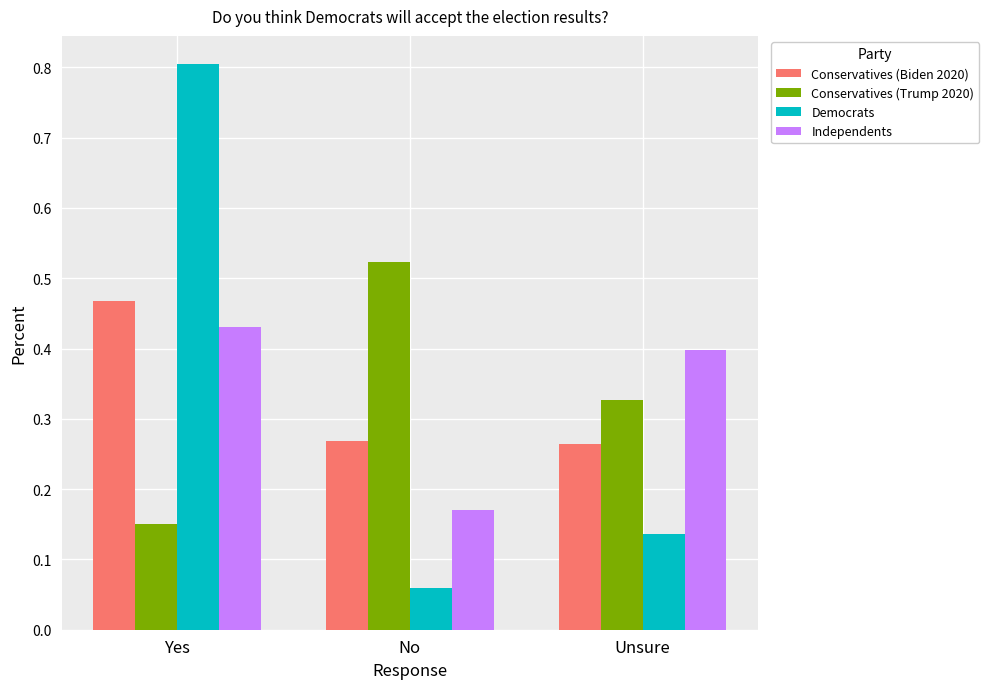

Which series changed the most between No and Unsure?

Independents